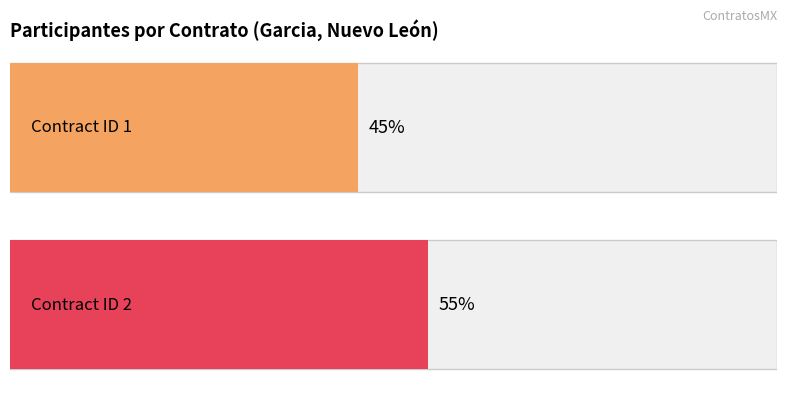

Does the chart contain stacked bars?

No